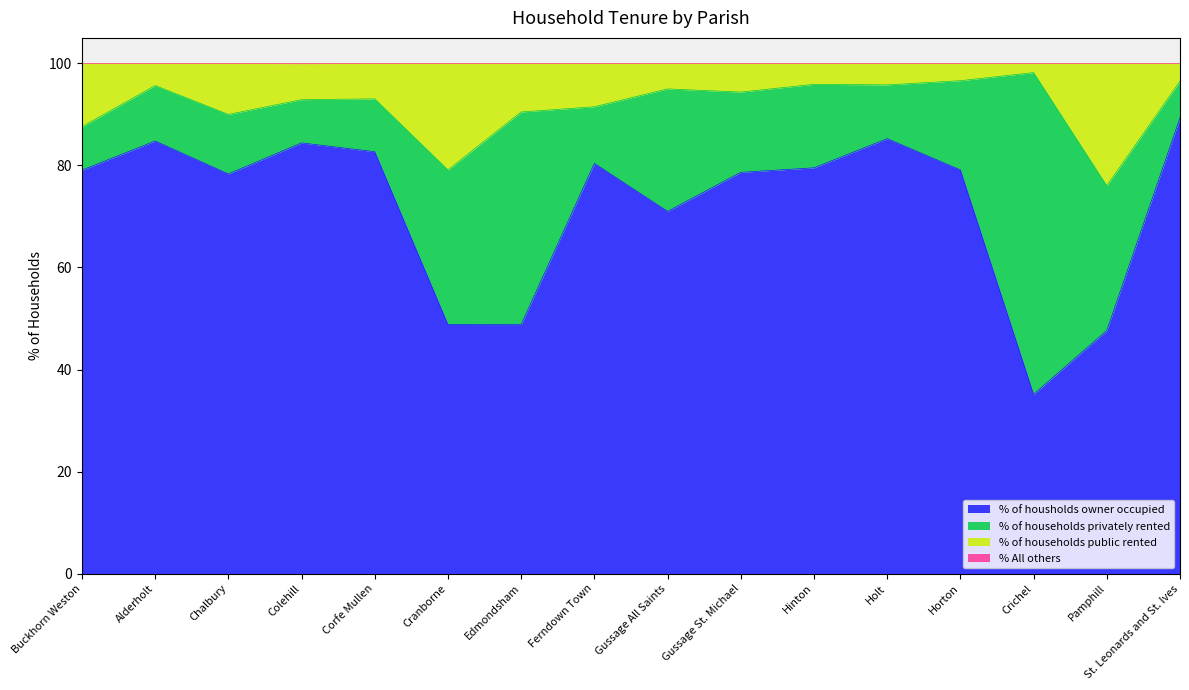

What is the minimum value for % of housholds owner occupied?

35.1